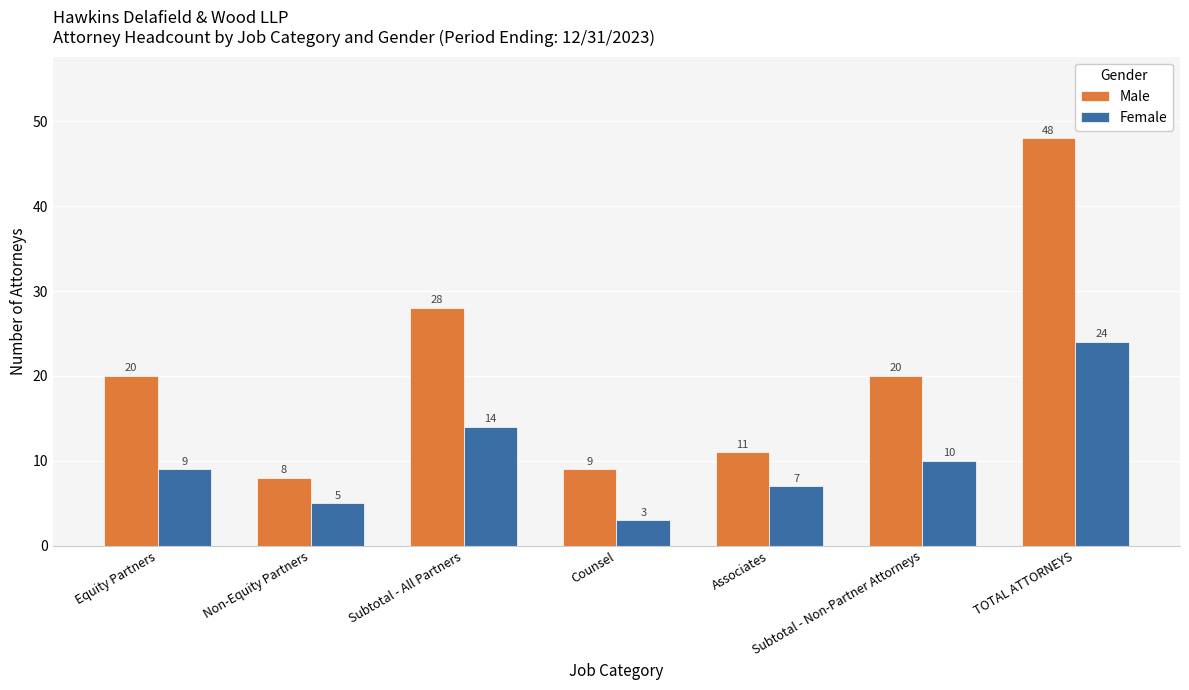

How many values in the Female series are below 9?

3